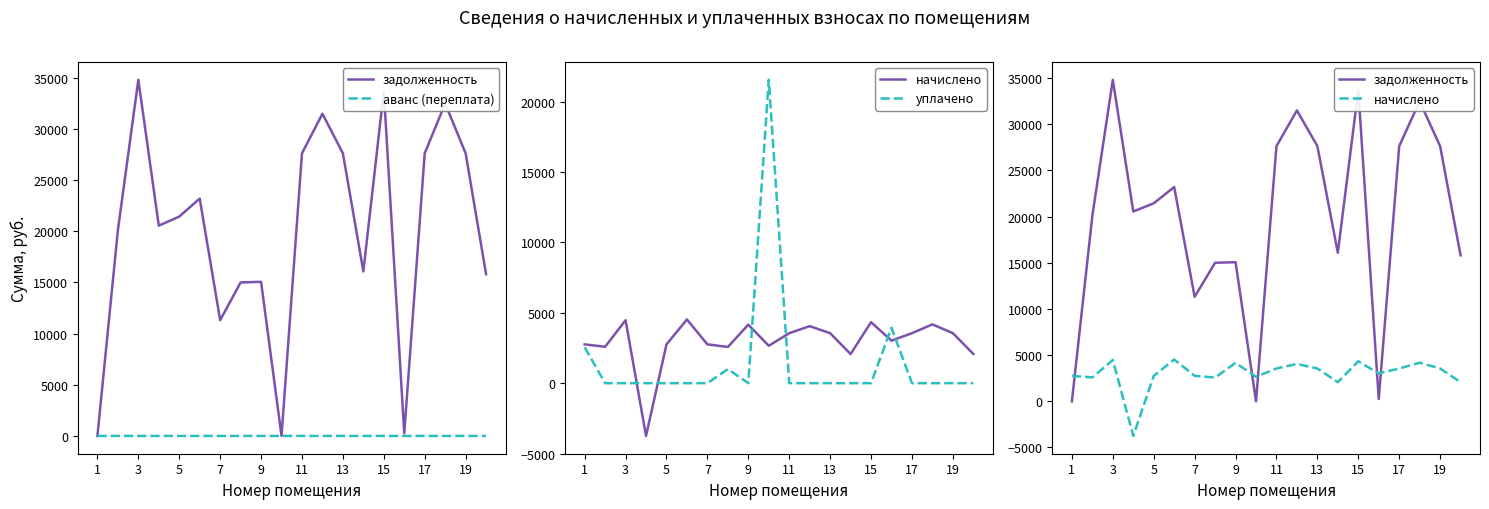

Does the chart display data point markers on the line(s)?

No